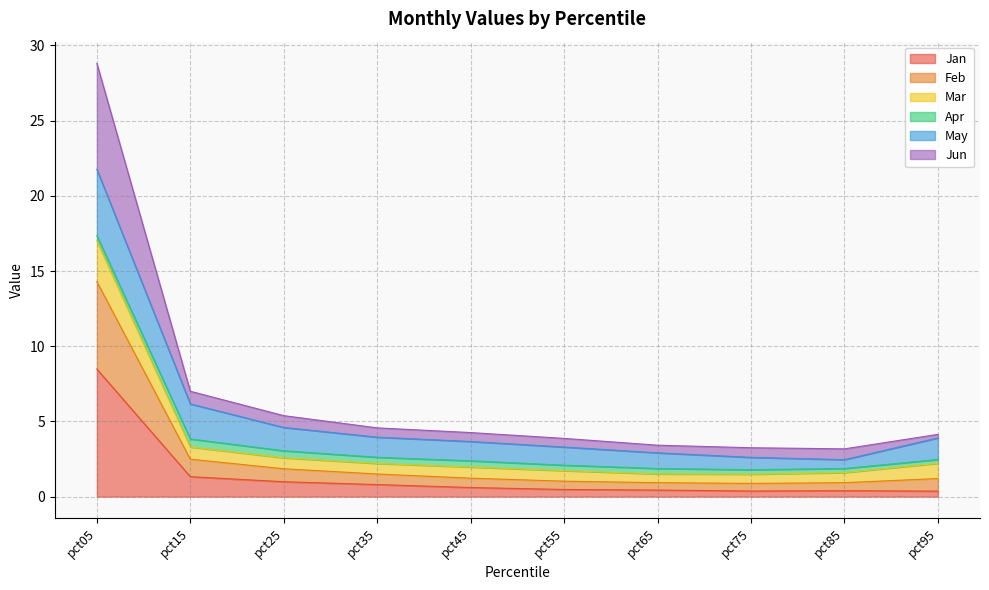

What are all the series names shown in the legend?

Jan, Feb, Mar, Apr, May, Jun